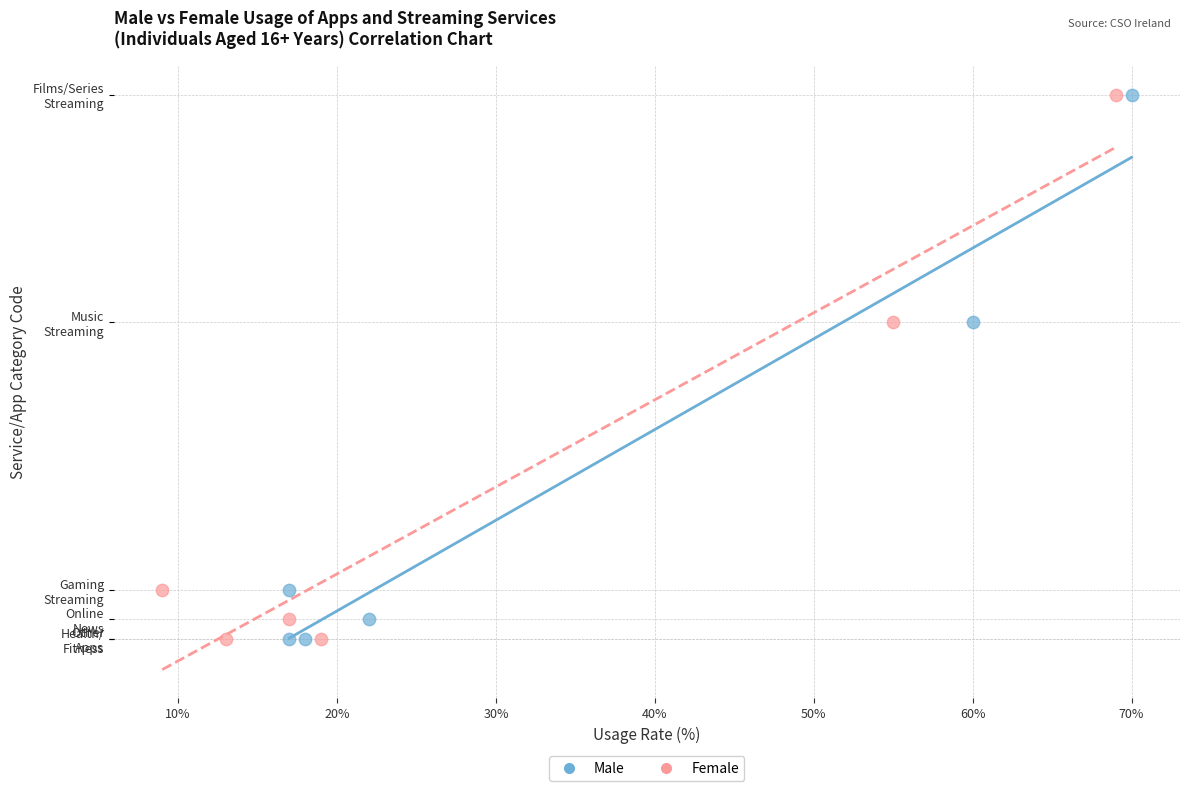

What are all the series names shown in the legend?

Male, Female